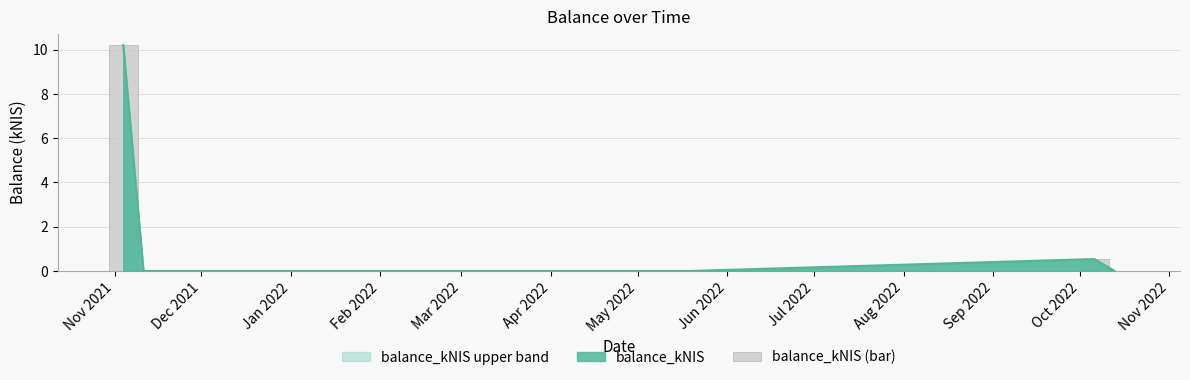

What is the value of the 5th bar from the left?

0.5